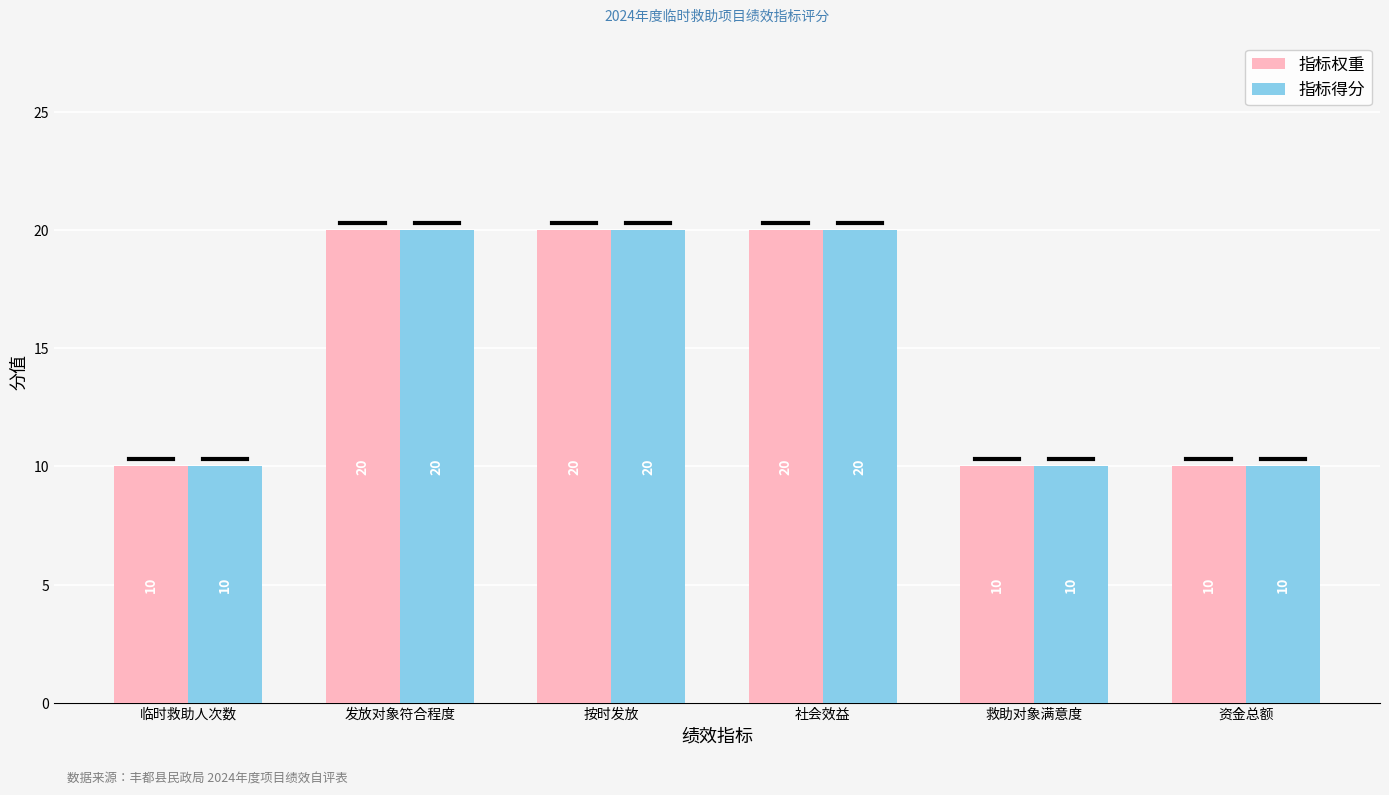

How many groups of bars are there?

6